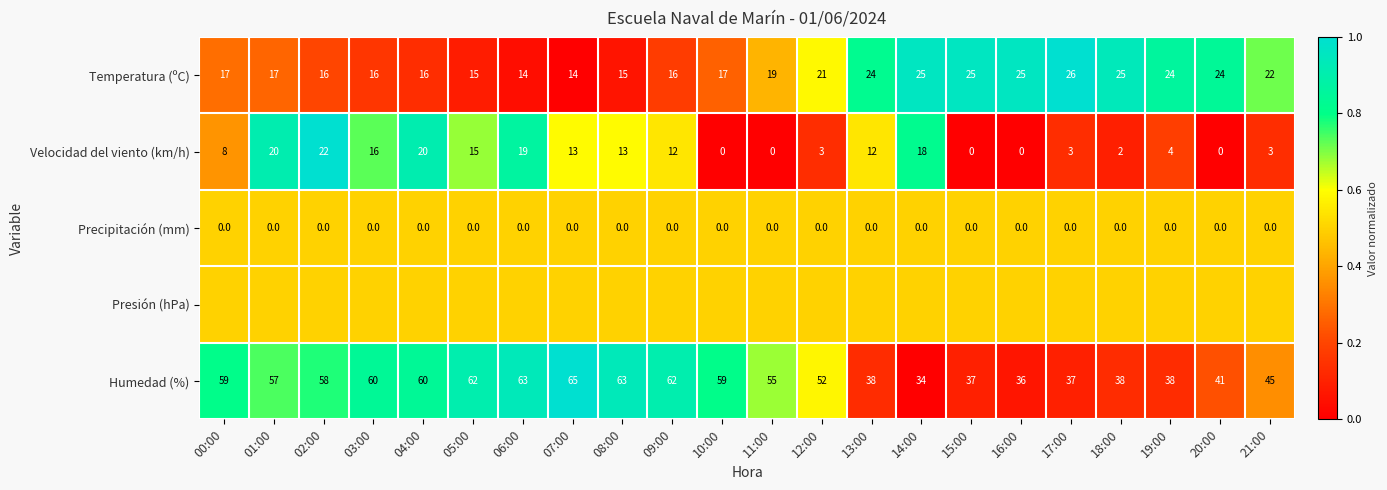

What is the approximate value of Temperatura (ºC) at 15:00?

25.0